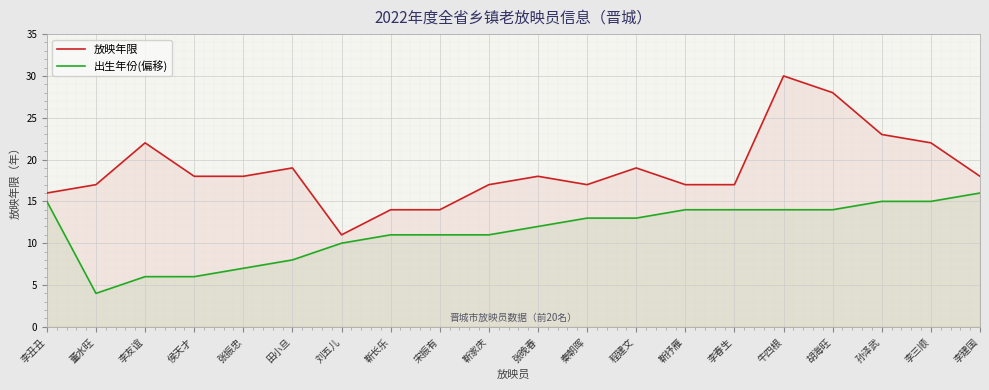

What is the value of the 放映年限 point at the 8th from the left?

14